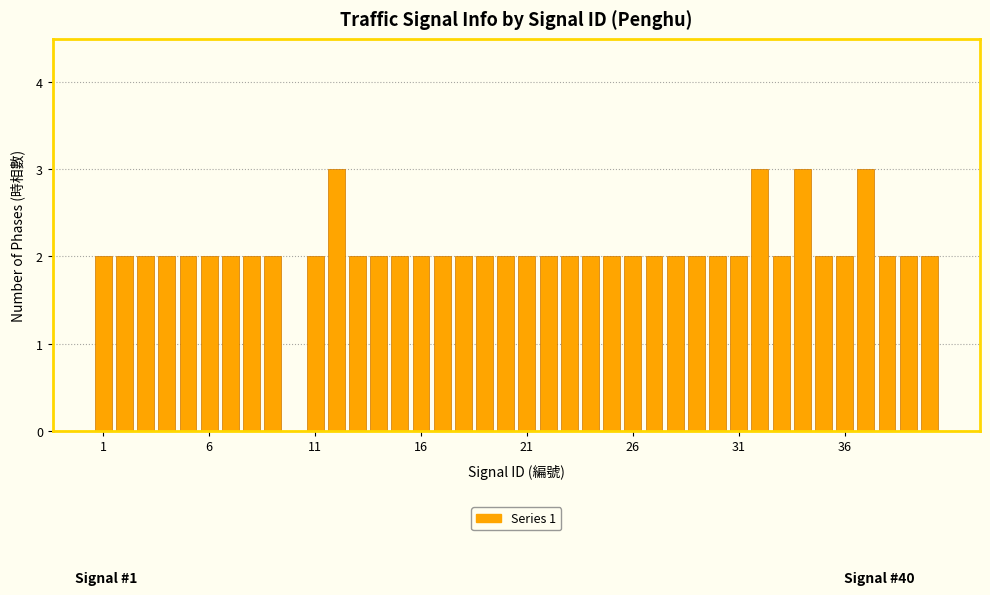

How many distinct data groups are displayed?

1